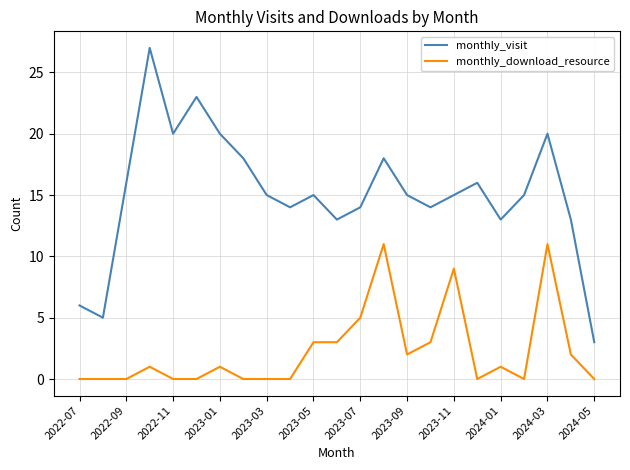

True or false: monthly_download_resource and monthly_visit intersect in this chart.

False